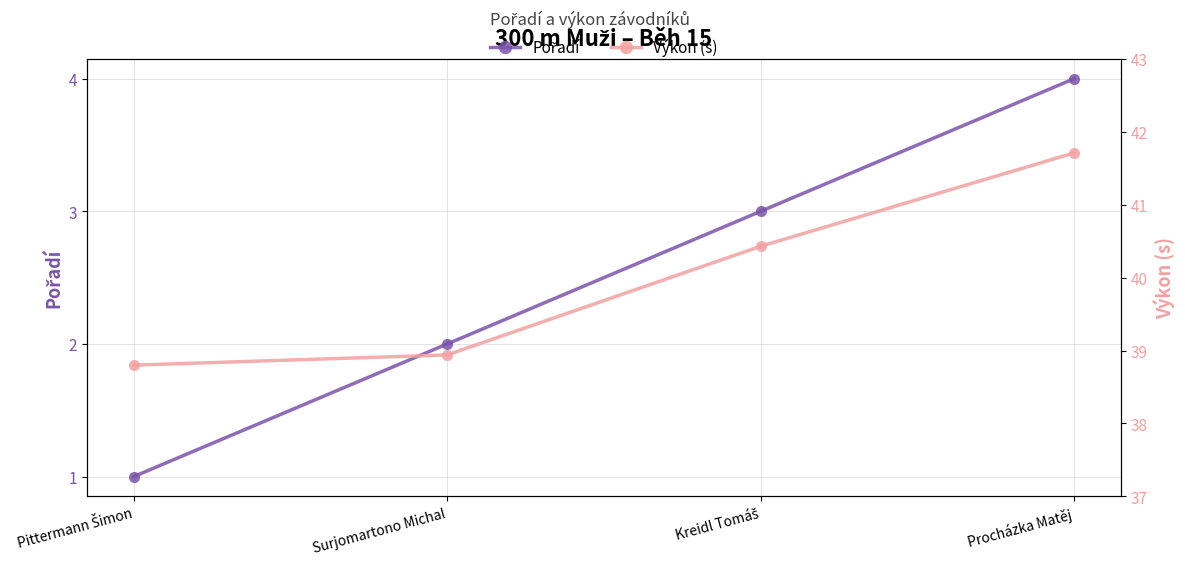

At how many categories does at least one series exceed 21?

4